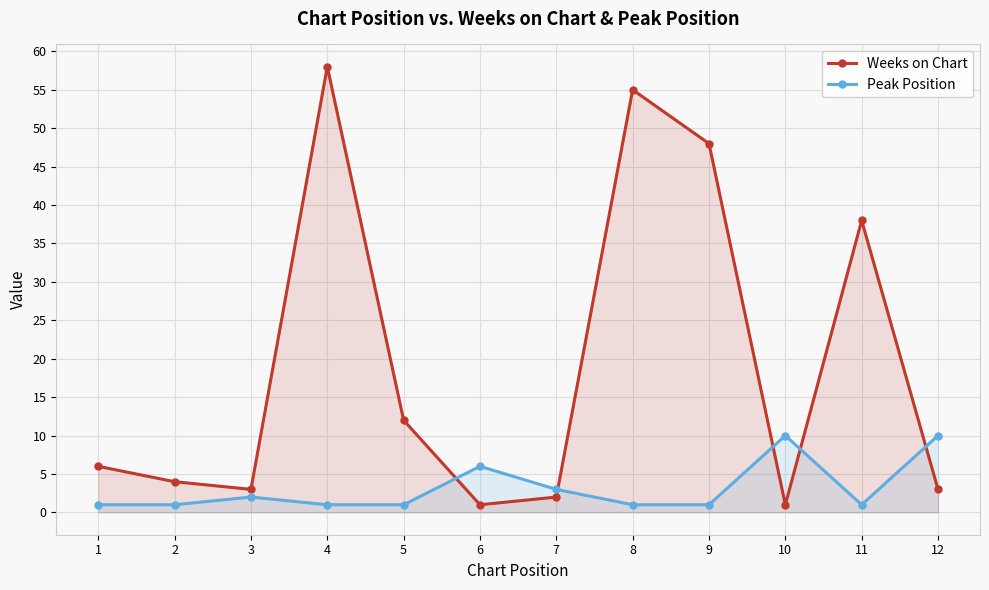

Is the value of Peak Position at 2 greater than the value of Weeks on Chart at 10?

No